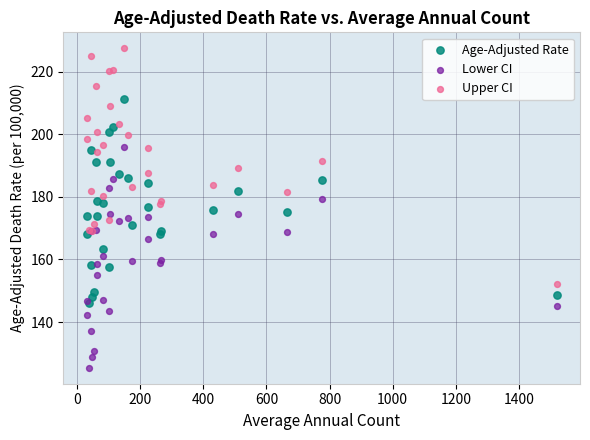

Which series reaches the minimum Y coordinate?

Lower CI